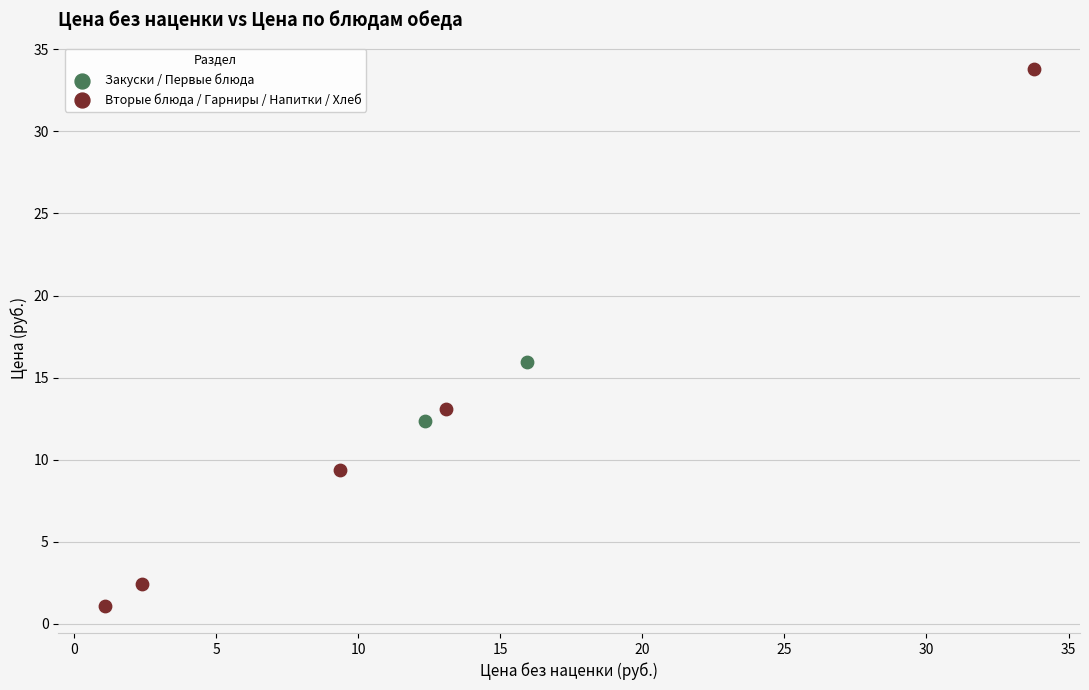

Which series has the largest Y range (max minus min)?

Вторые блюда / Гарниры / Напитки / Хлеб